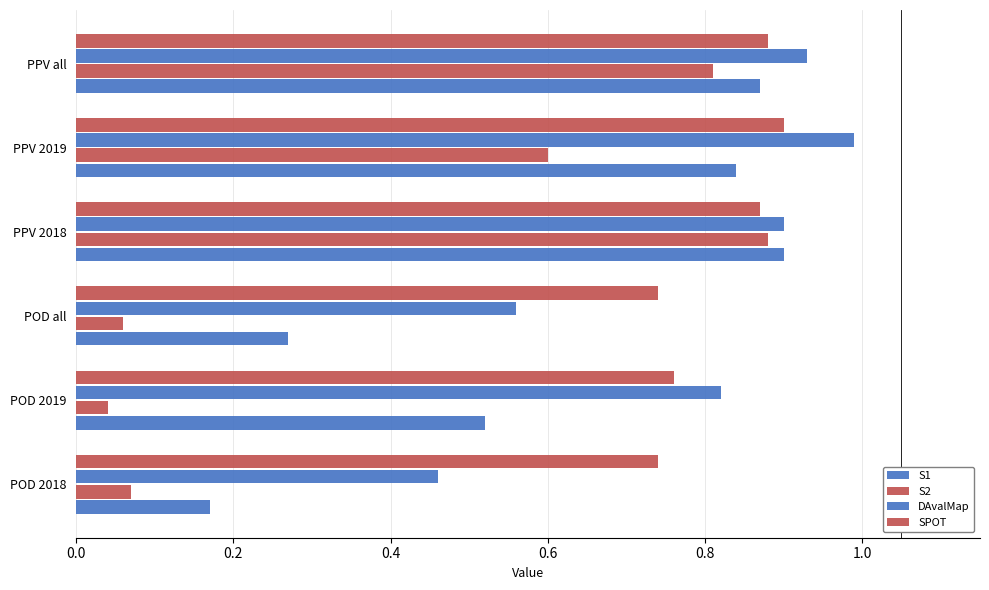

Which series has the largest range (max minus min)?

S2